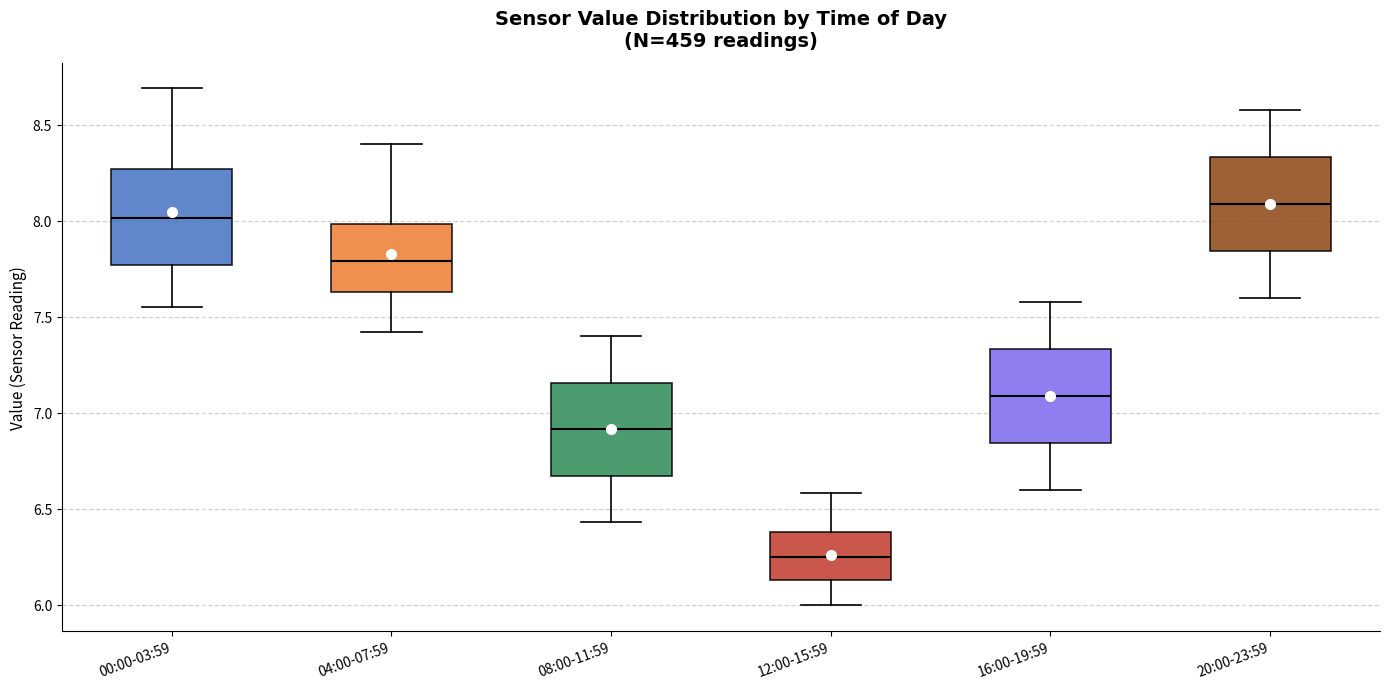

Where is the lower edge of the box for 16:00-19:59 on the y-axis? The values are not printed on the chart, so give them approximately, as read against the axis.

6.85